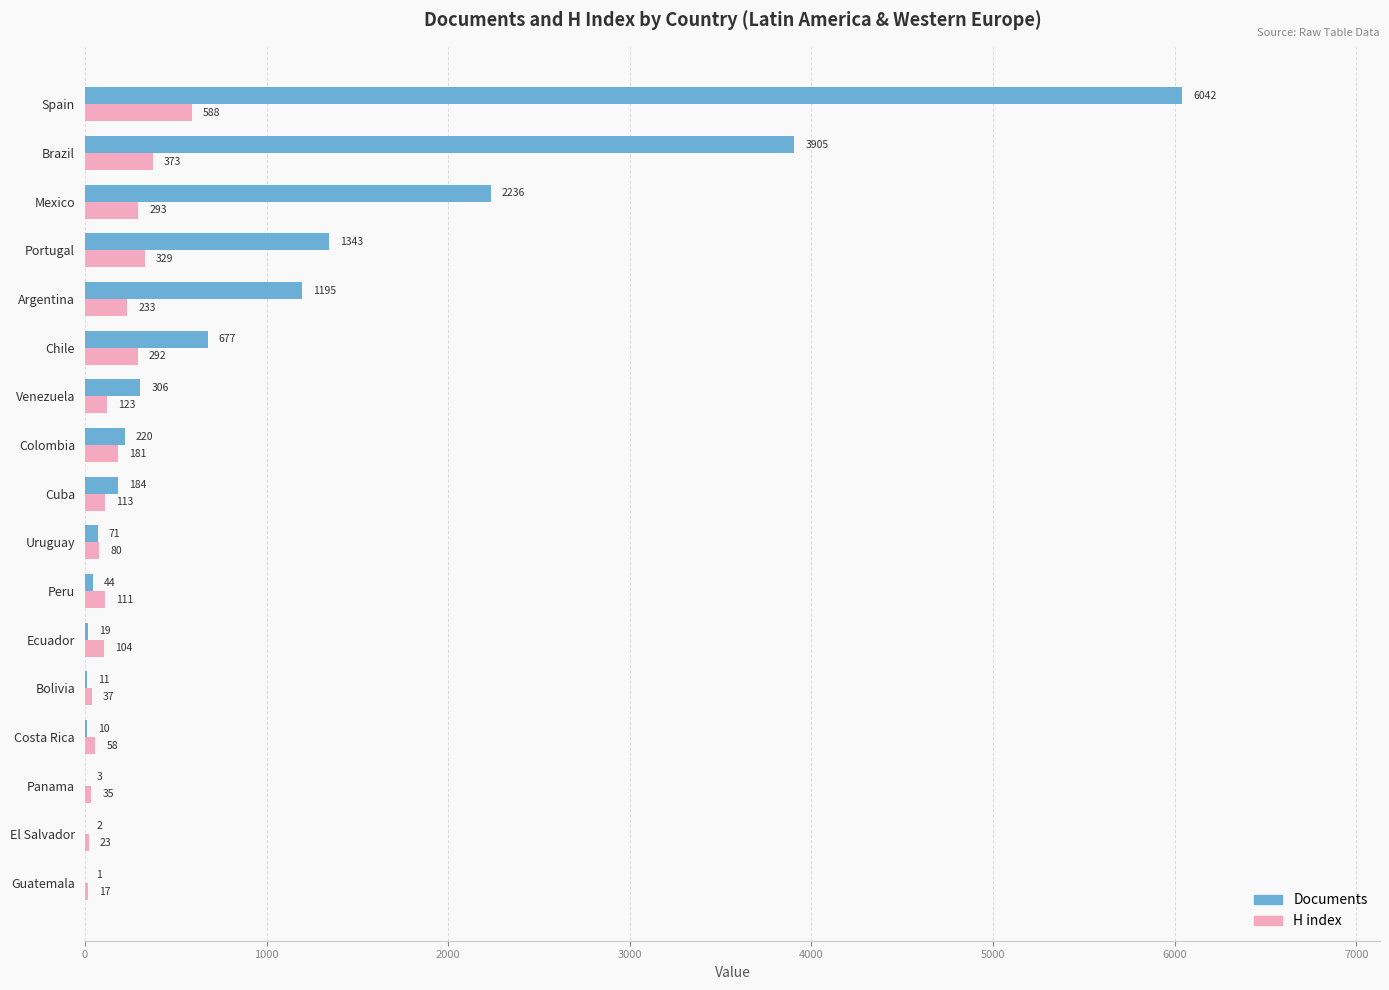

What is the sum of all H index values?

2990